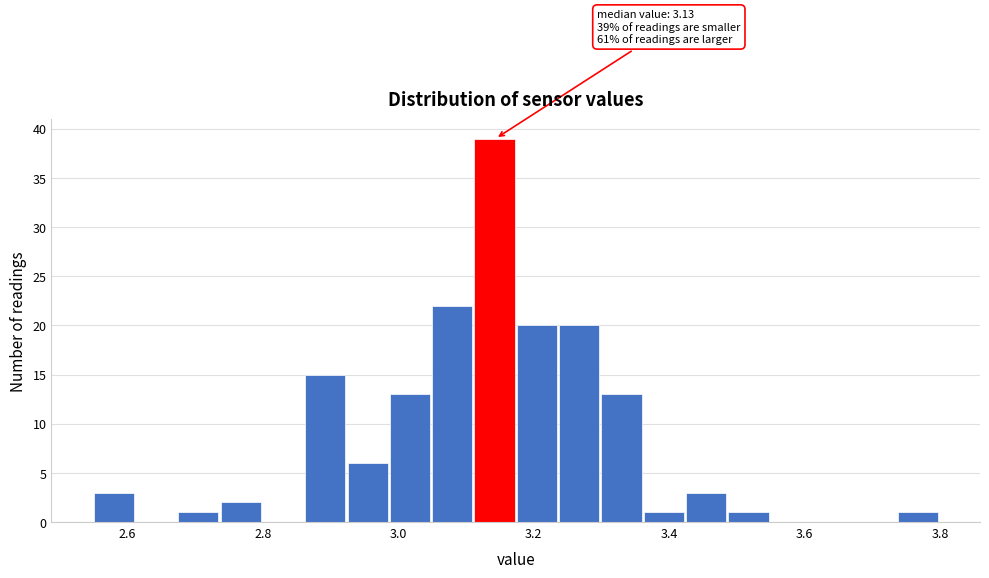

Around what value on the x-axis is the tallest bar? Give the approximate position of its centre, as read against the axis.

3.14